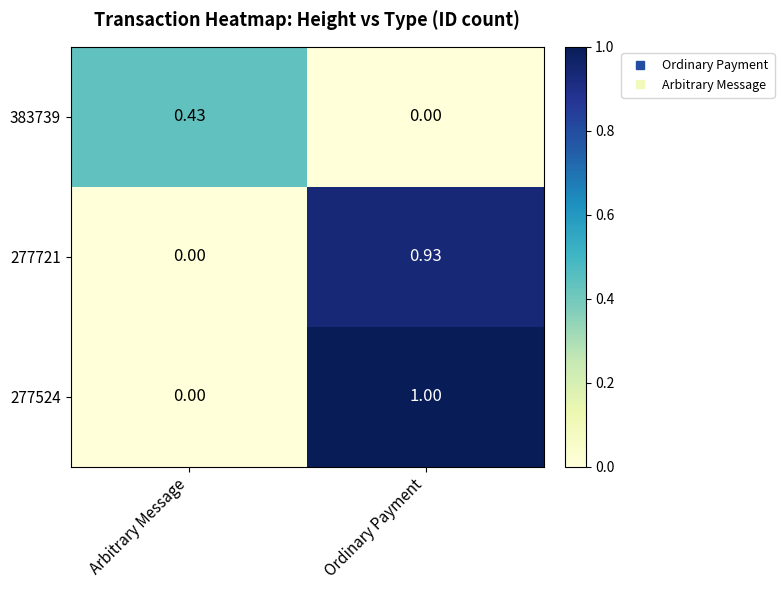

How many series are shown in this chart?

3